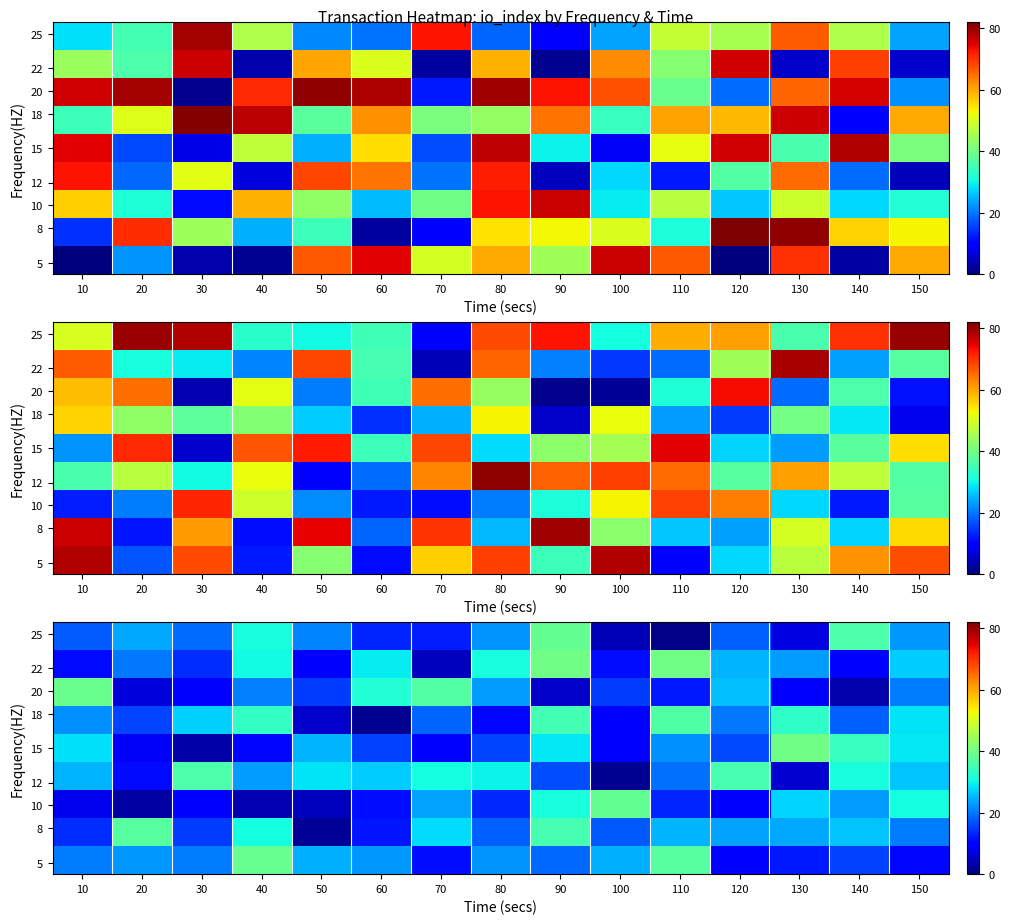

At which category does the chart reach its peak across all series?

110